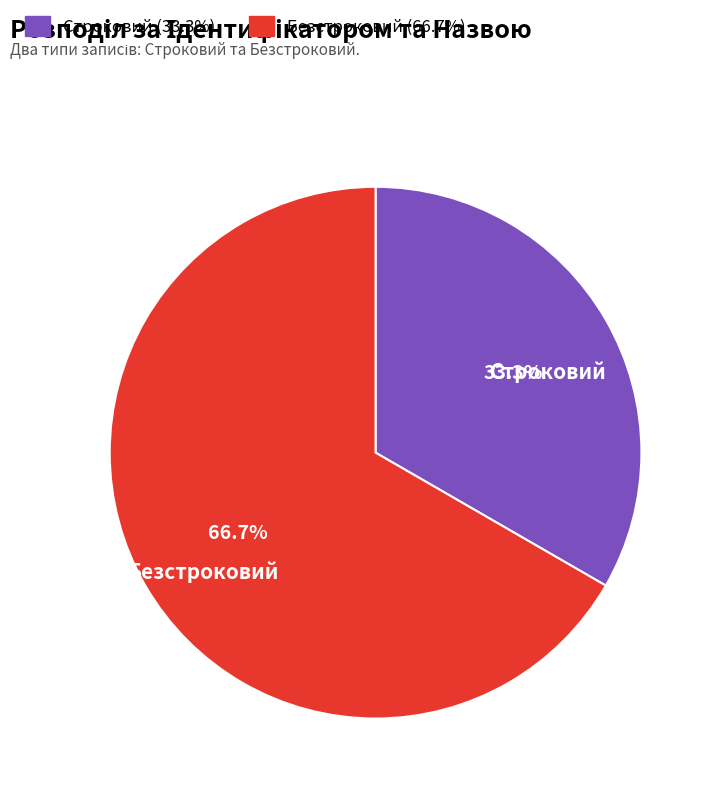

What percentage is the Безстроковий slice, to the nearest percent?

67%